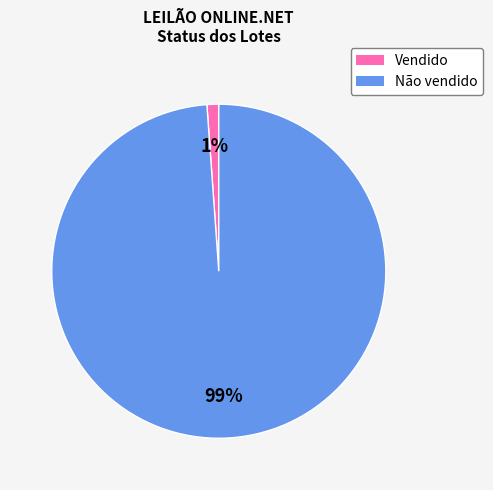

Do Não vendido and Vendido together represent more than half of the pie?

Yes